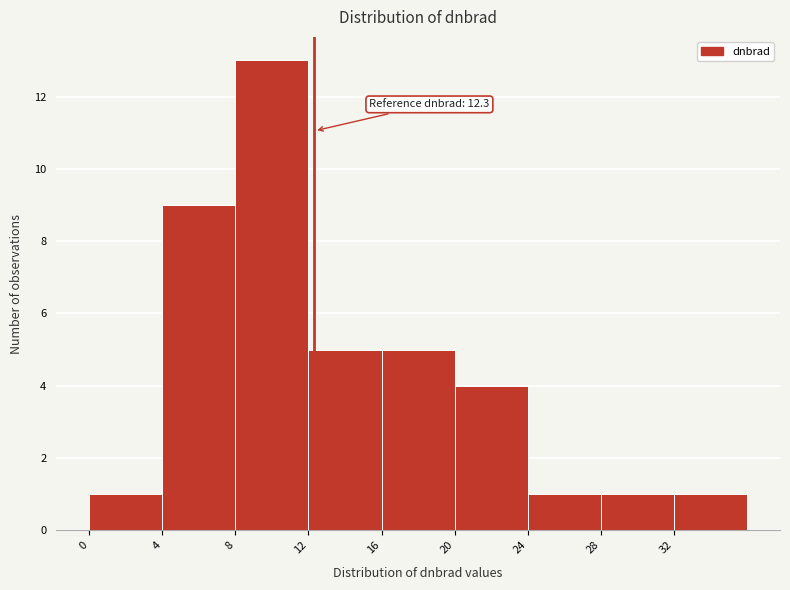

Over which range of the x-axis is the bar tallest?

8 to 12